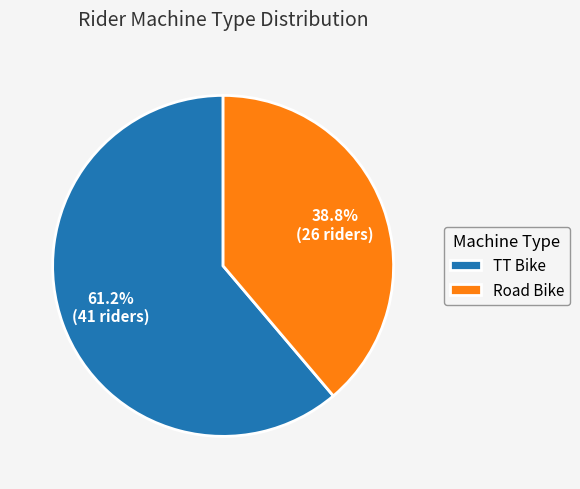

To the nearest percent, what is the combined percentage of Road Bike and TT Bike?

100%